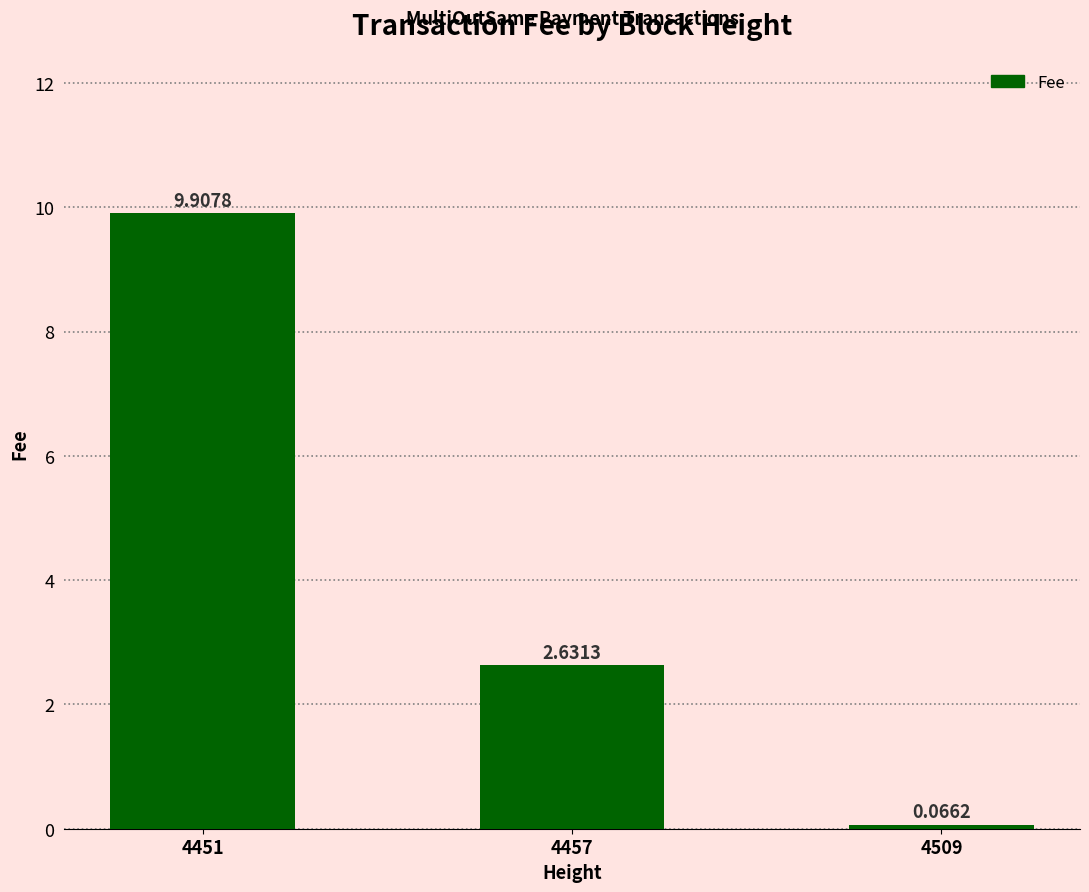

Does the chart contain stacked bars?

No